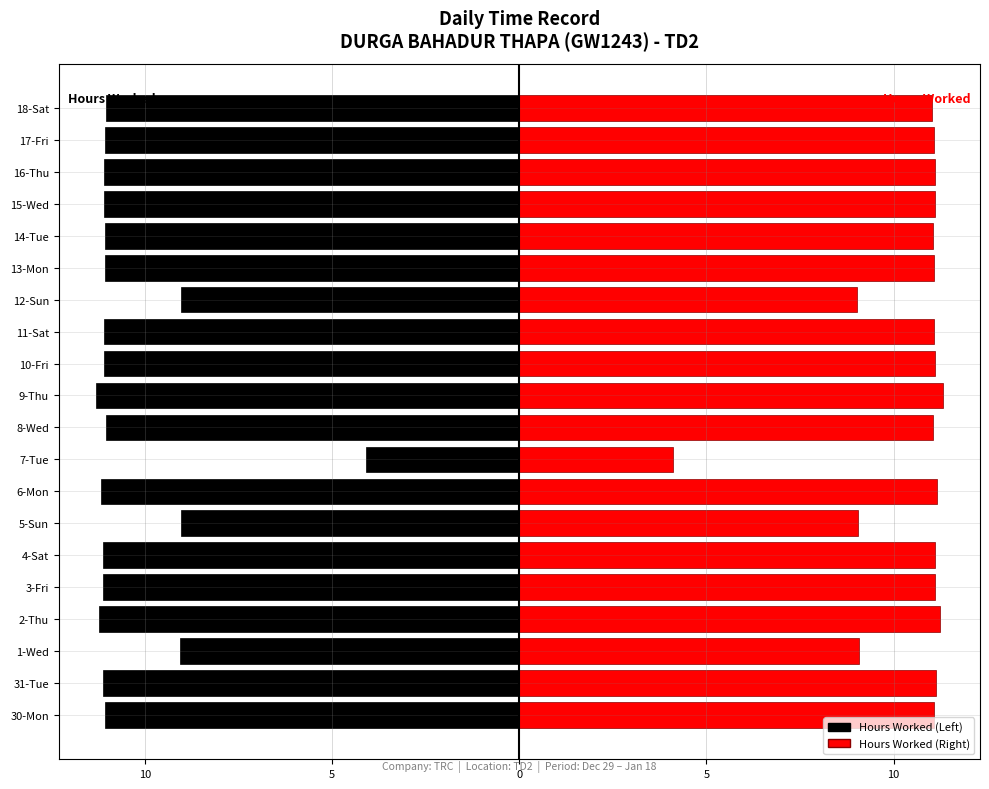

What is the sum of the Hours Worked (Right) values at 13-Mon and 15-Wed?

22.2